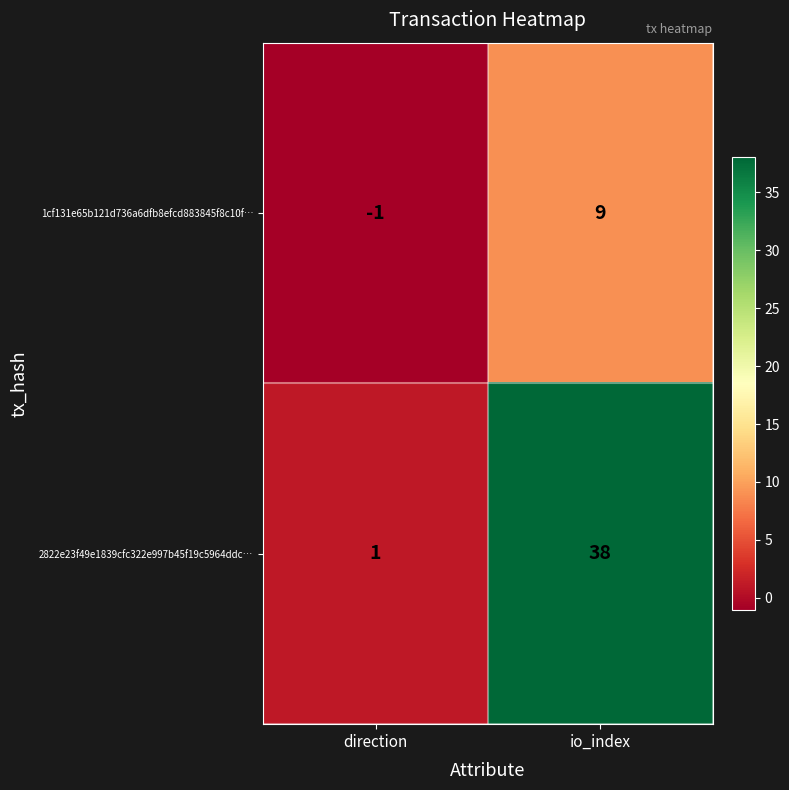

Rank the series by their average value, from lowest to highest.

1cf131e65b121d736a6dfb8efcd883845f8c10f…, 2822e23f49e1839cfc322e997b45f19c5964ddc…